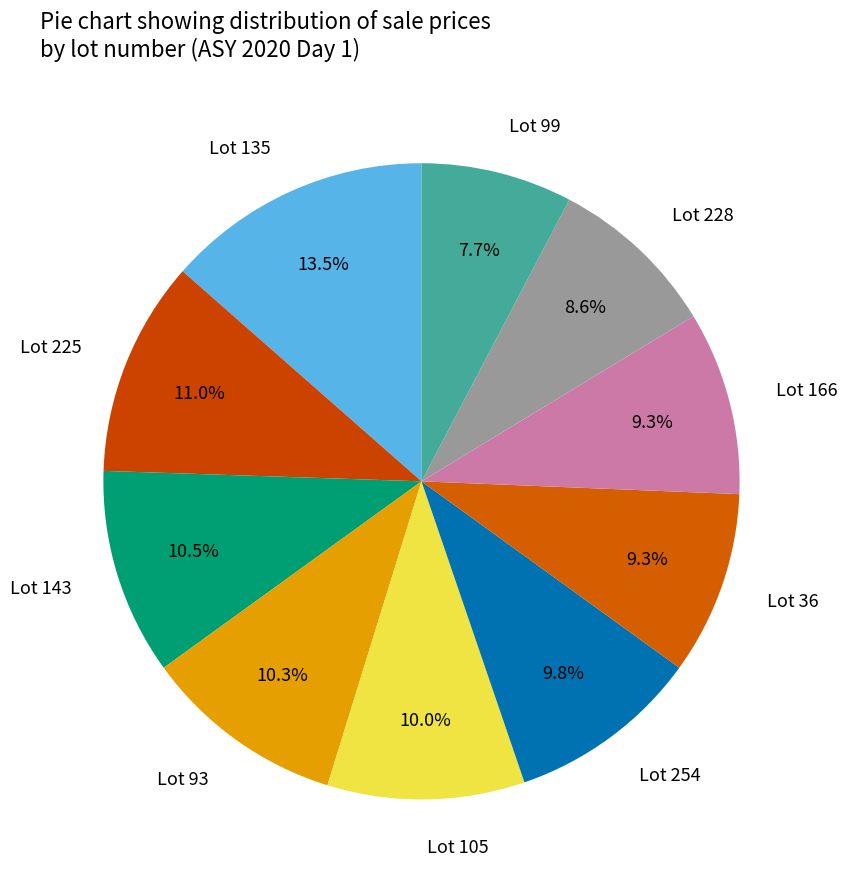

Which has a higher value, Lot 93 or Lot 228?

Lot 93